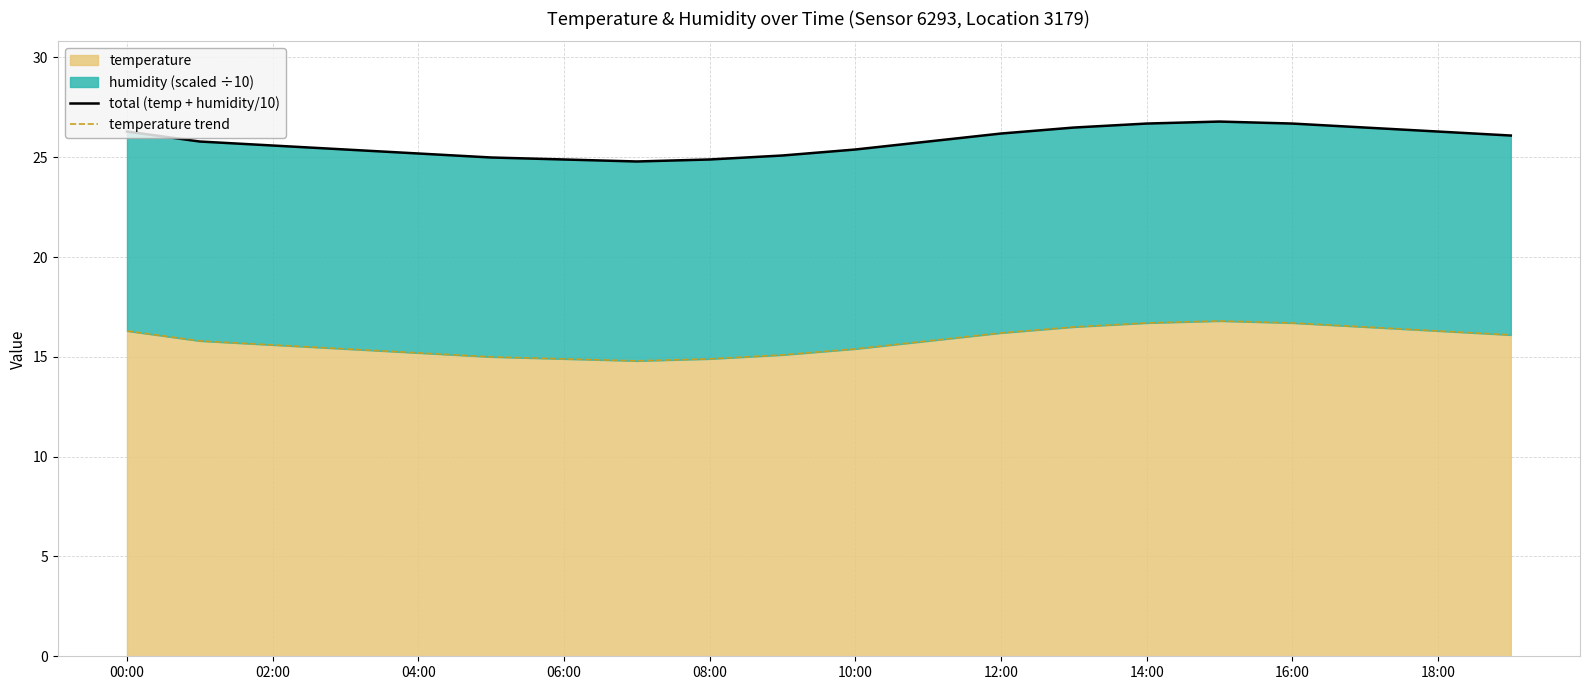

Reading left to right, what are all the values shown in this chart?

total (temp + humidity/10): 26.3	25.8	25.6	25.4	25.2	25.0	24.9	24.8	24.9	25.1	25.4	25.8	26.2	26.5	26.7	26.8	26.7	26.5	26.3	26.1
temperature trend: 16.3	15.8	15.6	15.4	15.2	15.0	14.9	14.8	14.9	15.1	15.4	15.8	16.2	16.5	16.7	16.8	16.7	16.5	16.3	16.1